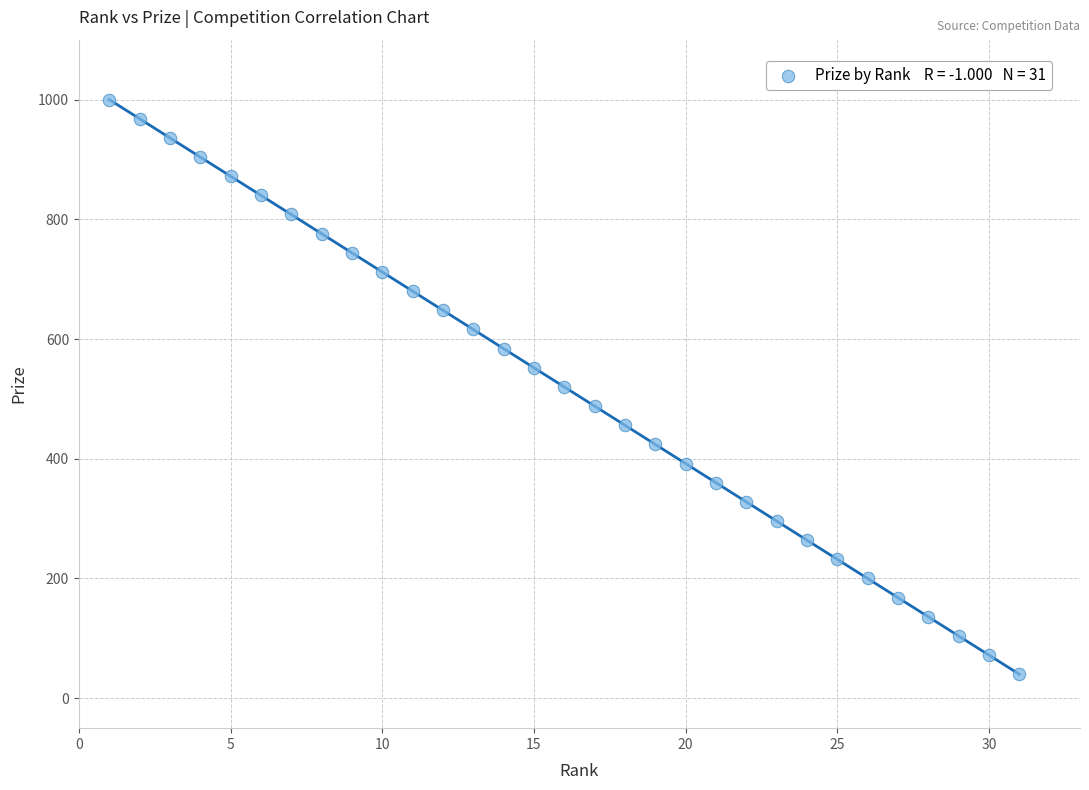

What is the range of X values (max minus min)?

30